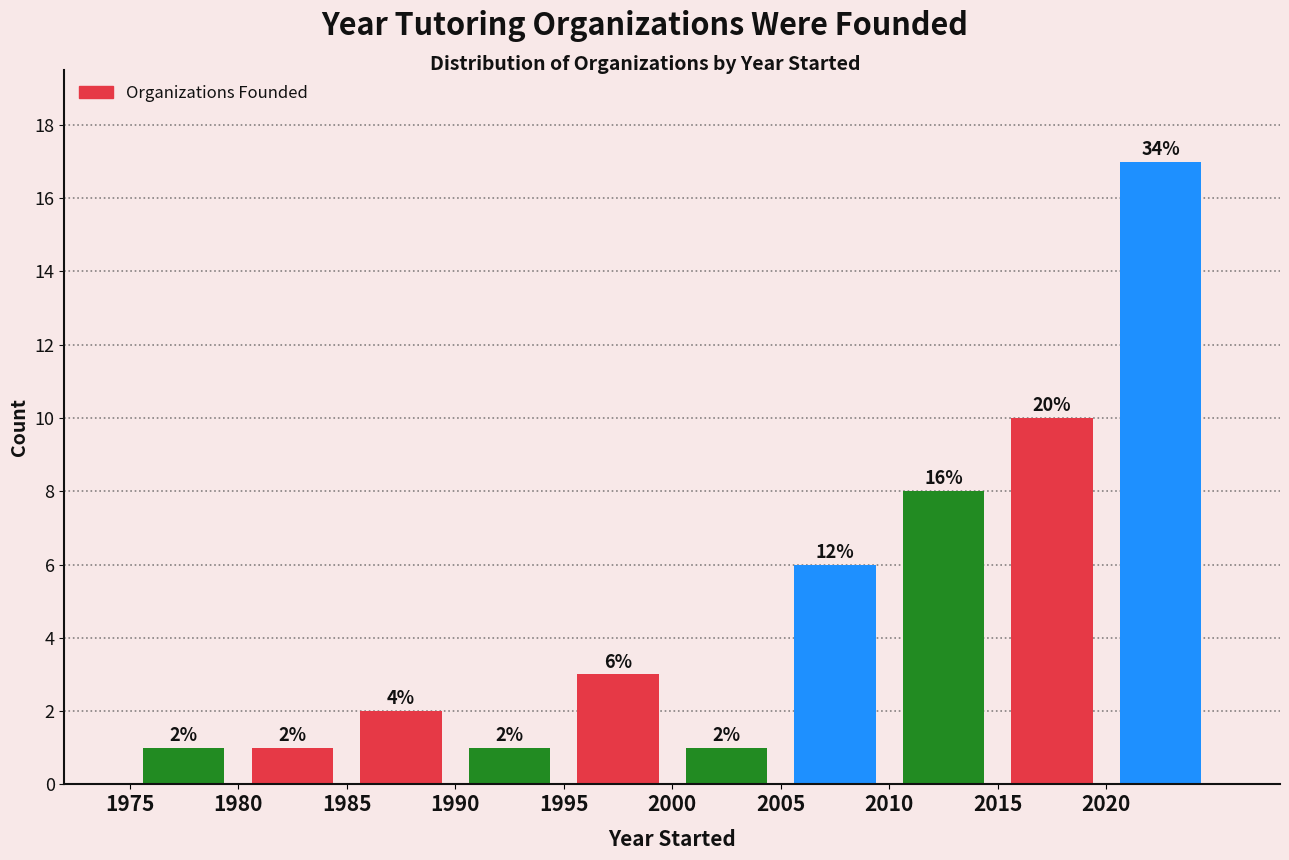

Which range on the x-axis has the tallest bar?

2020 to 2025